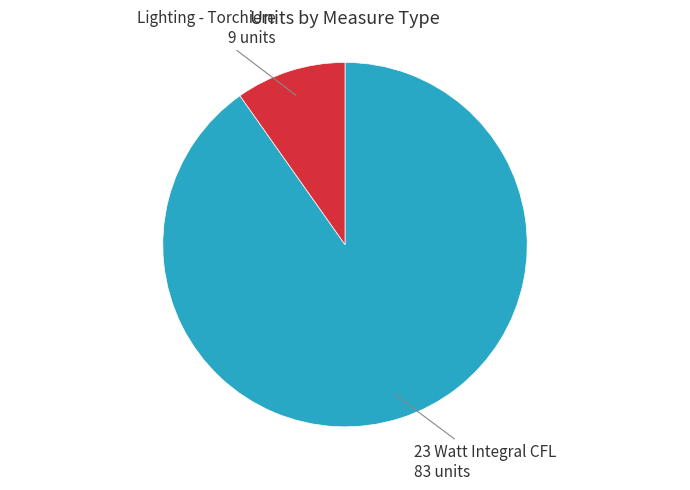

How many segments does this pie chart have?

2